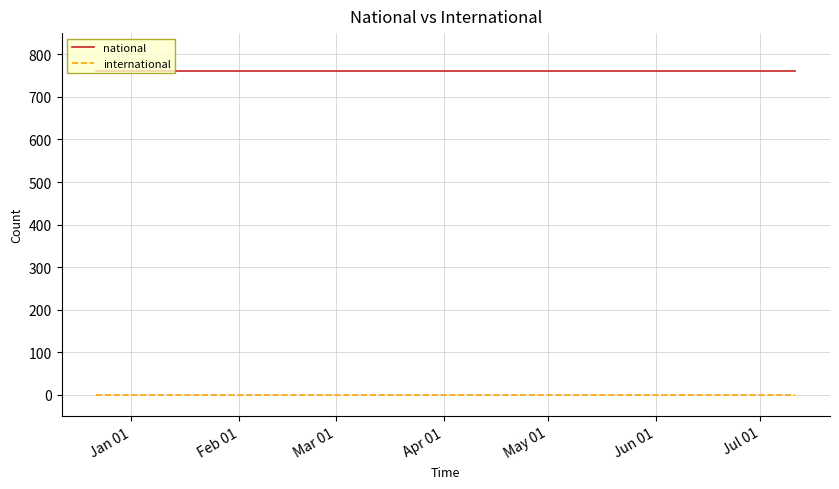

Rank the series by their average value, from highest to lowest.

national, international